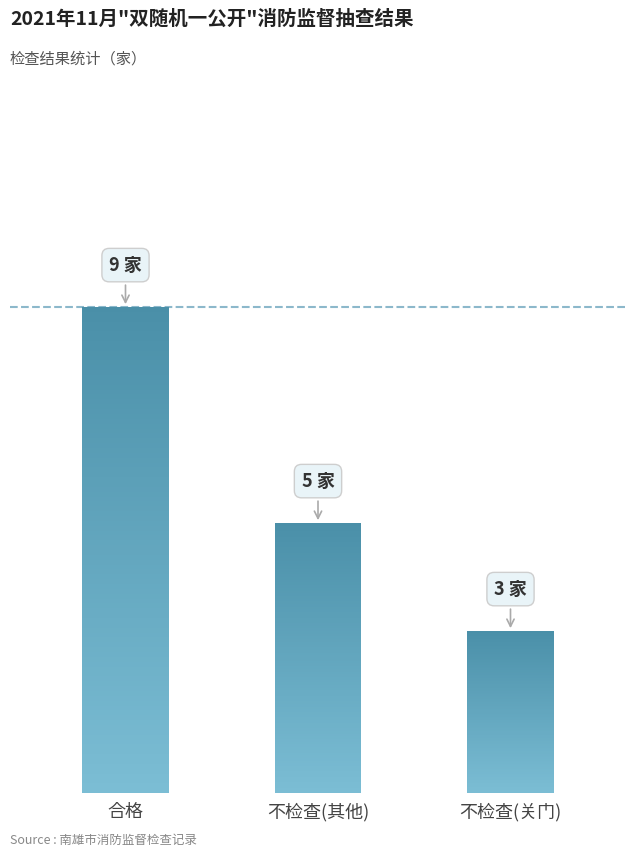

What is the change in value from 合格 to 不检查(关门)?

-6